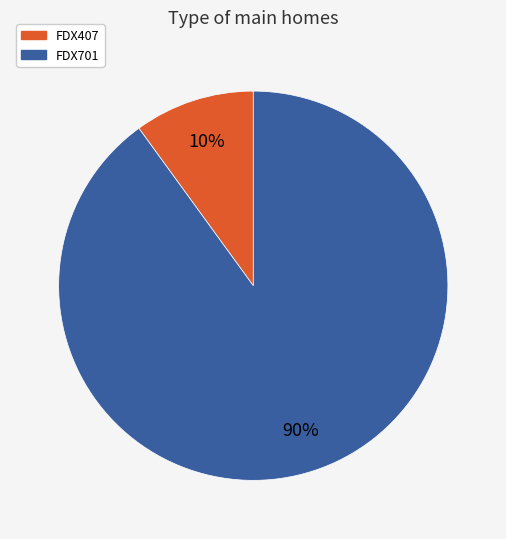

What percentage is the FDX407 slice, to the nearest percent?

10%